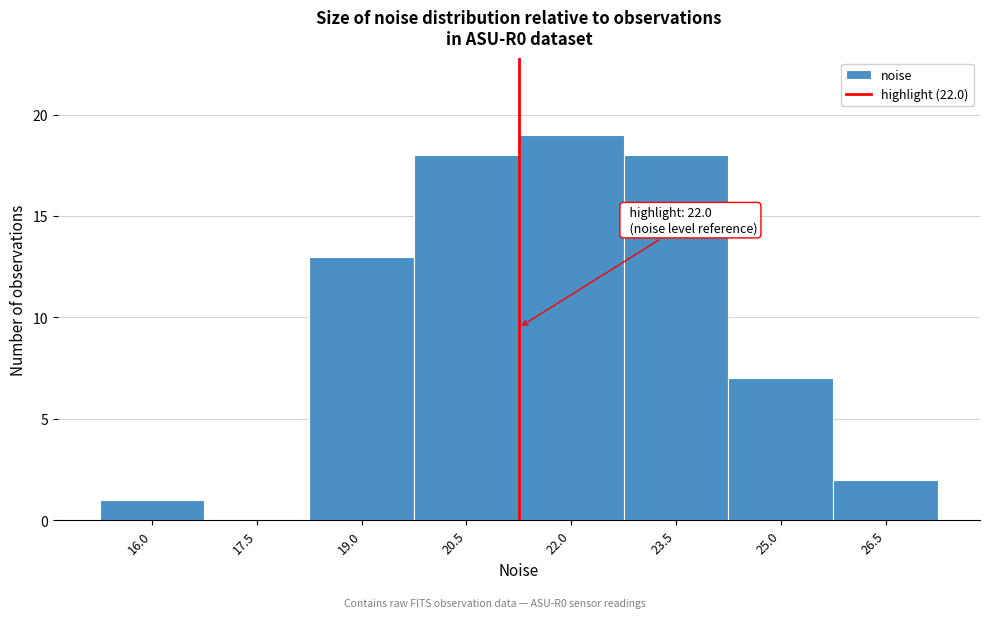

Reading left to right, transcribe all the data shown in this chart.

16.0=1	17.5=0	19.0=13	20.5=18	22.0=19	23.5=18	25.0=7	26.5=2